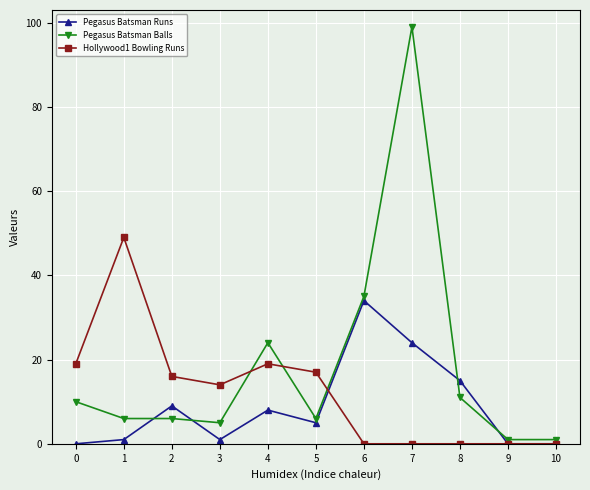

What is the sum of the Pegasus Batsman Balls values at 8 and 7?

110